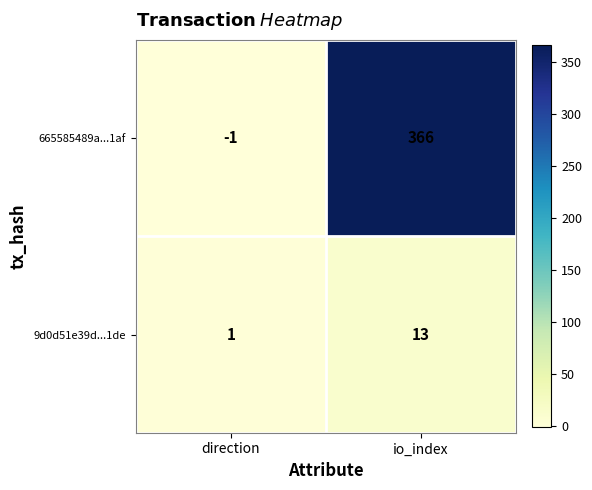

Which series has the largest total across all categories?

665585489a...1af